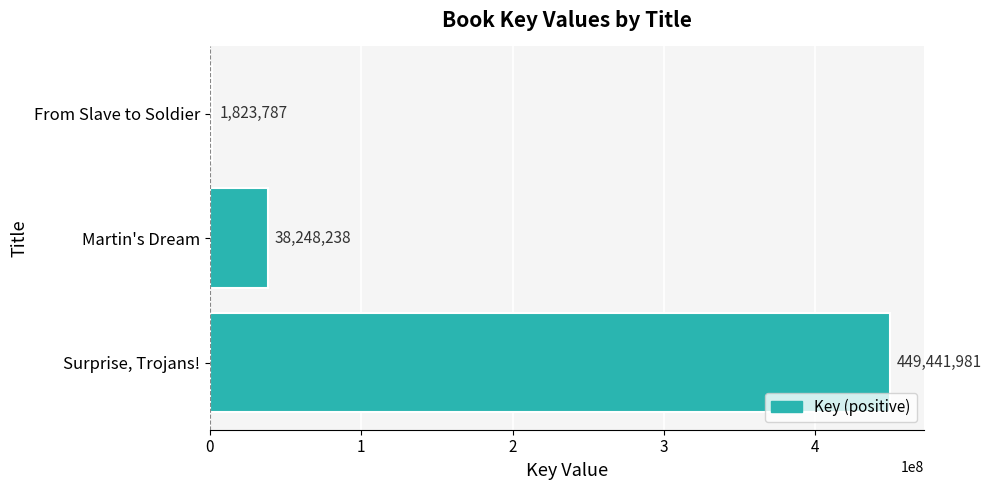

The value at Martin's Dream is 38248238. True or false?

True